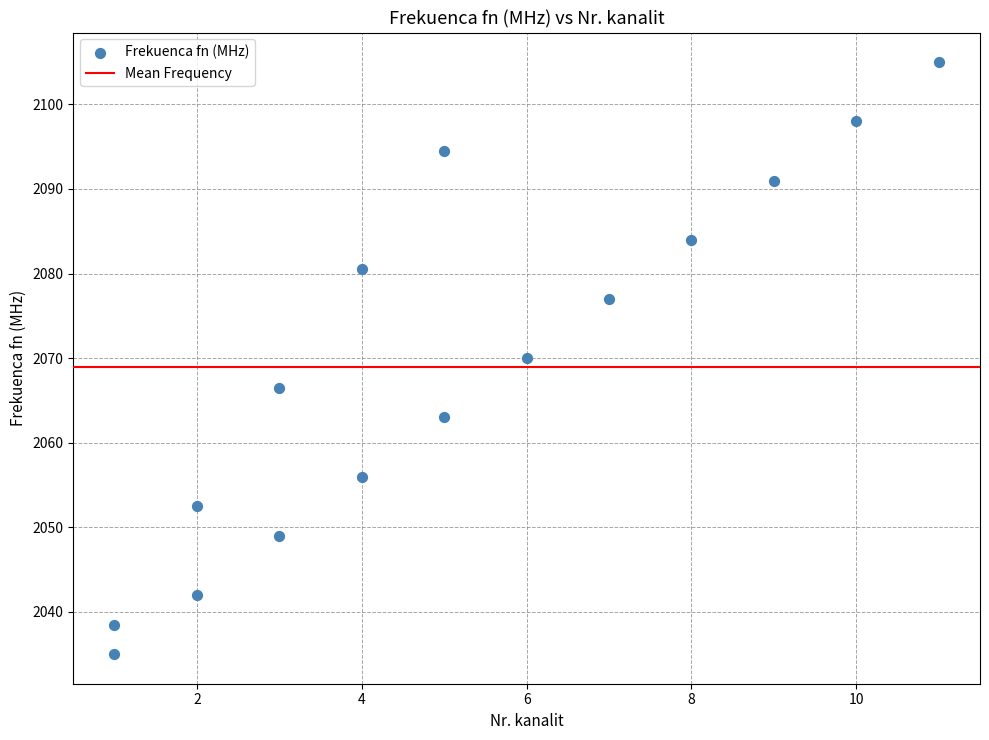

What is the range of Y values (max minus min)?

70.0